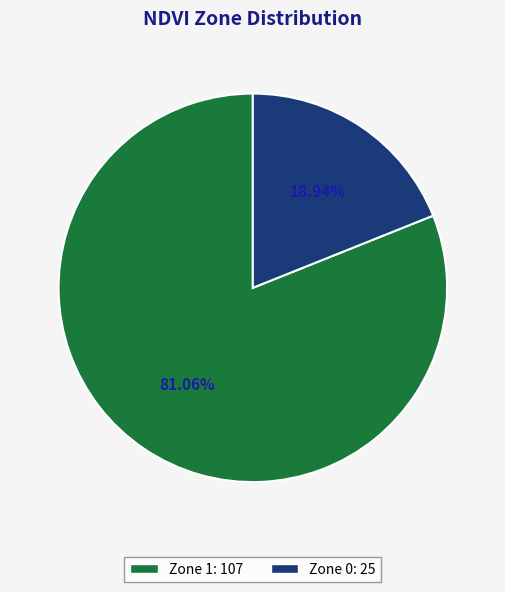

What percentage is NOT represented by Zone 0?

81.1%